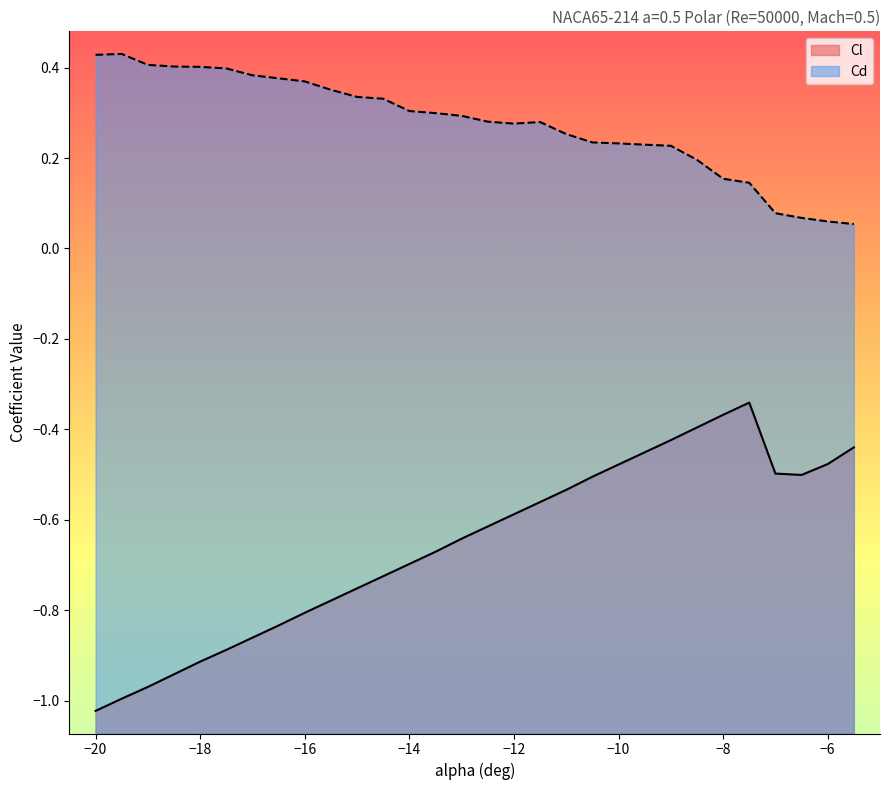

What is the average value of the Cd series?

0.3